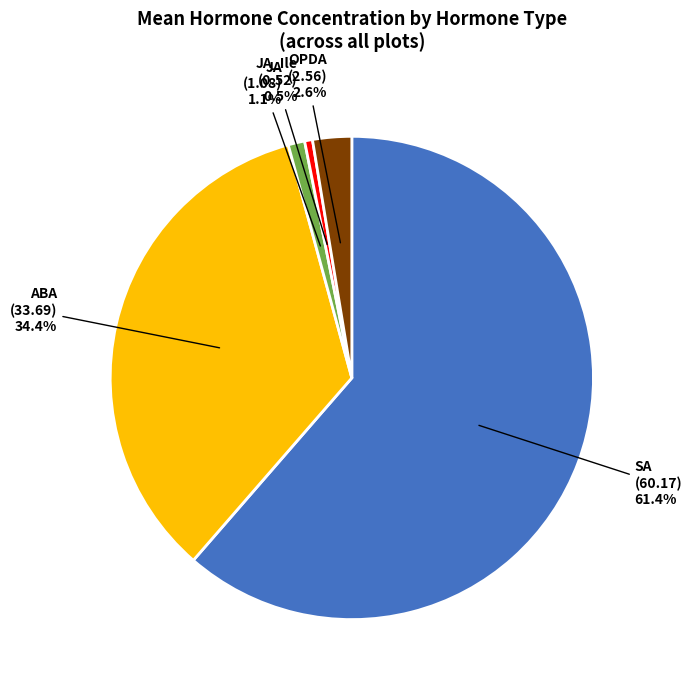

Which slice is the smallest?

JA_Ile